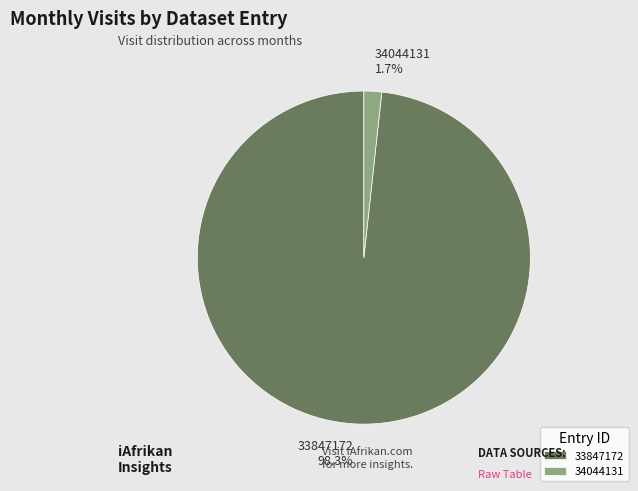

How many segments does this pie chart have?

2